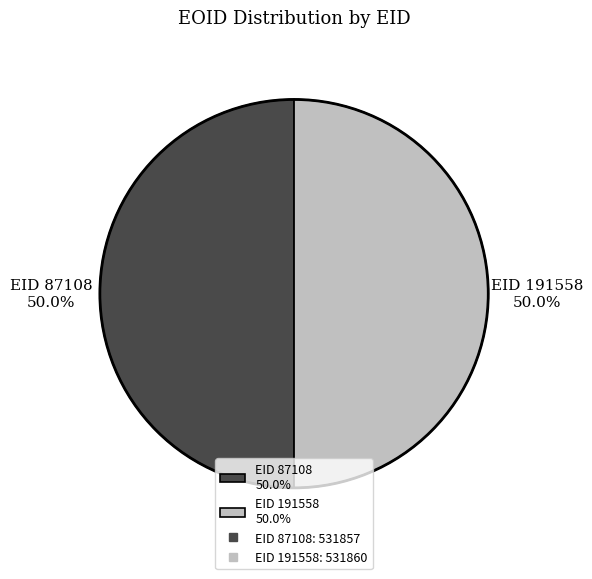

What is the ratio of the value at EID 191558 50.0% to the value at EID 87108 50.0%?

1.0